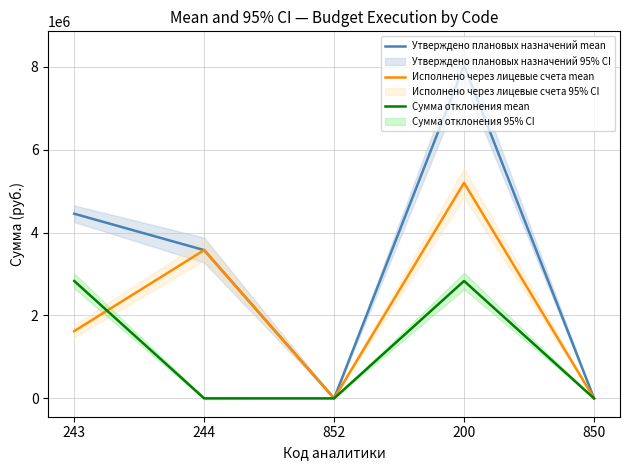

Reading left to right, what are all the values shown in this chart?

Утверждено плановых назначений mean: 4454687.4	3576946.8	850.0	8032484.2	850.0
Исполнено через лицевые счета mean: 1622204.0	3576946.8	850.0	5200000.8	850.0
Сумма отклонения mean: 2832483.4	0.0	0.0	2832483.4	0.0